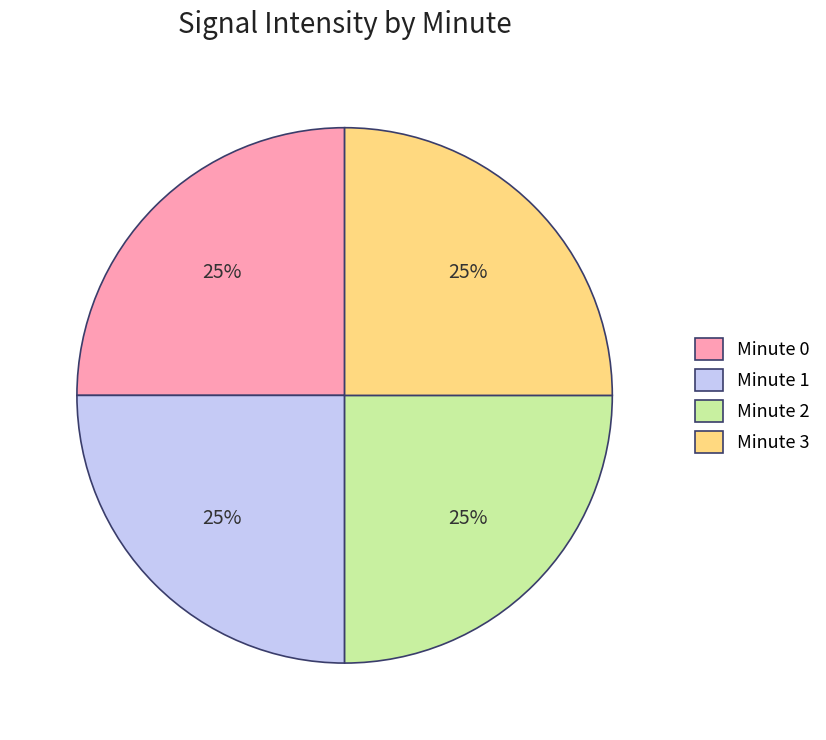

Is it true that Minute 1 is 25% of the pie?

True